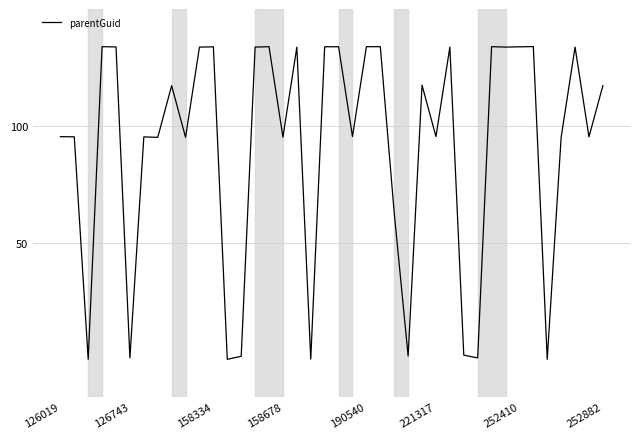

What is the average value?

108.0